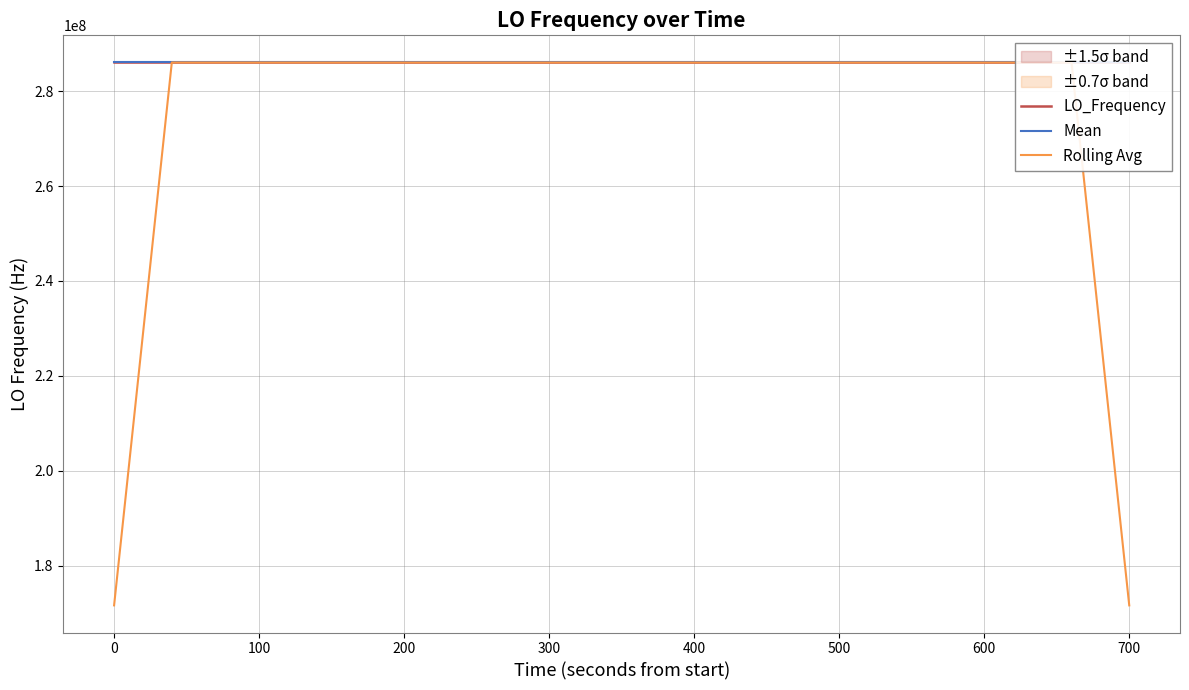

In LO_Frequency, how many points are lower than both neighbors (excluding endpoints)?

14